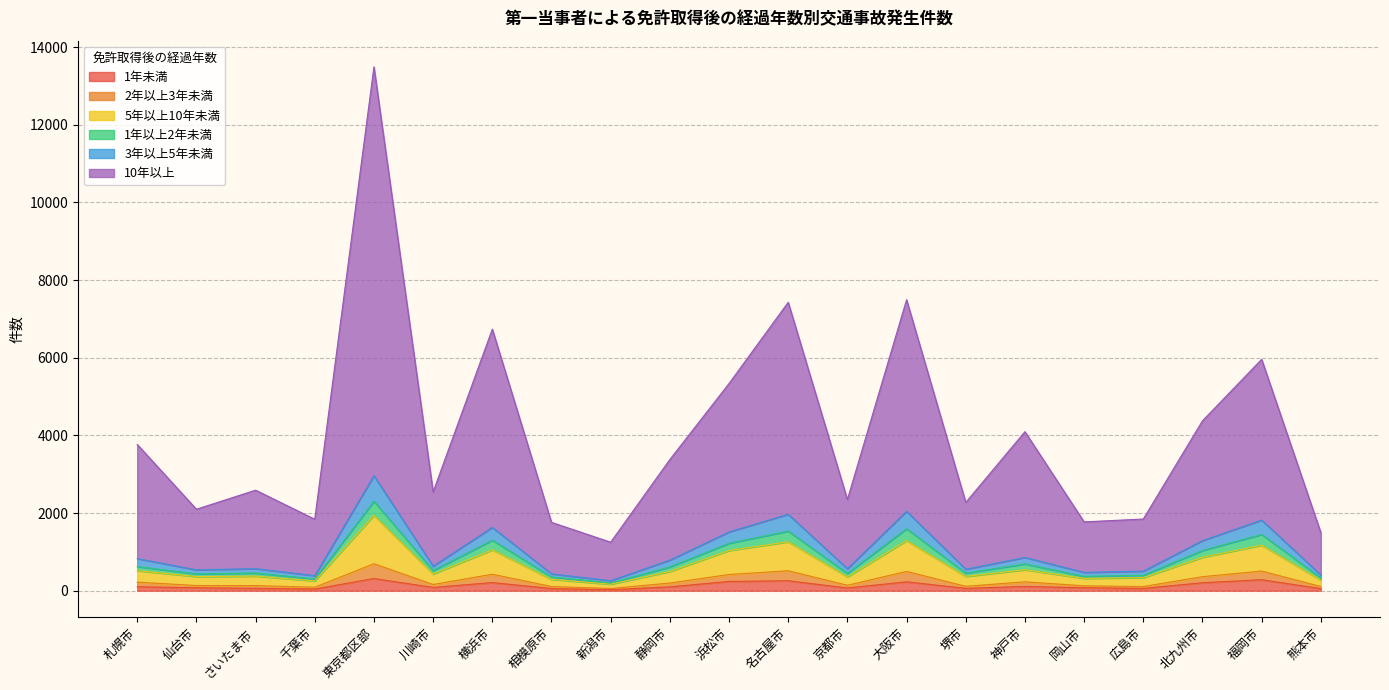

Which category has the lowest value in the 1年以上2年未満 series?

新潟市